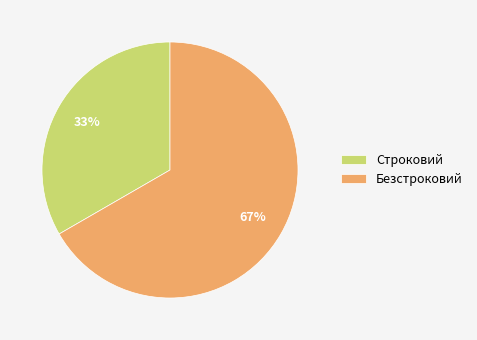

Combined, do Безстроковий and Строковий account for over 50%?

Yes